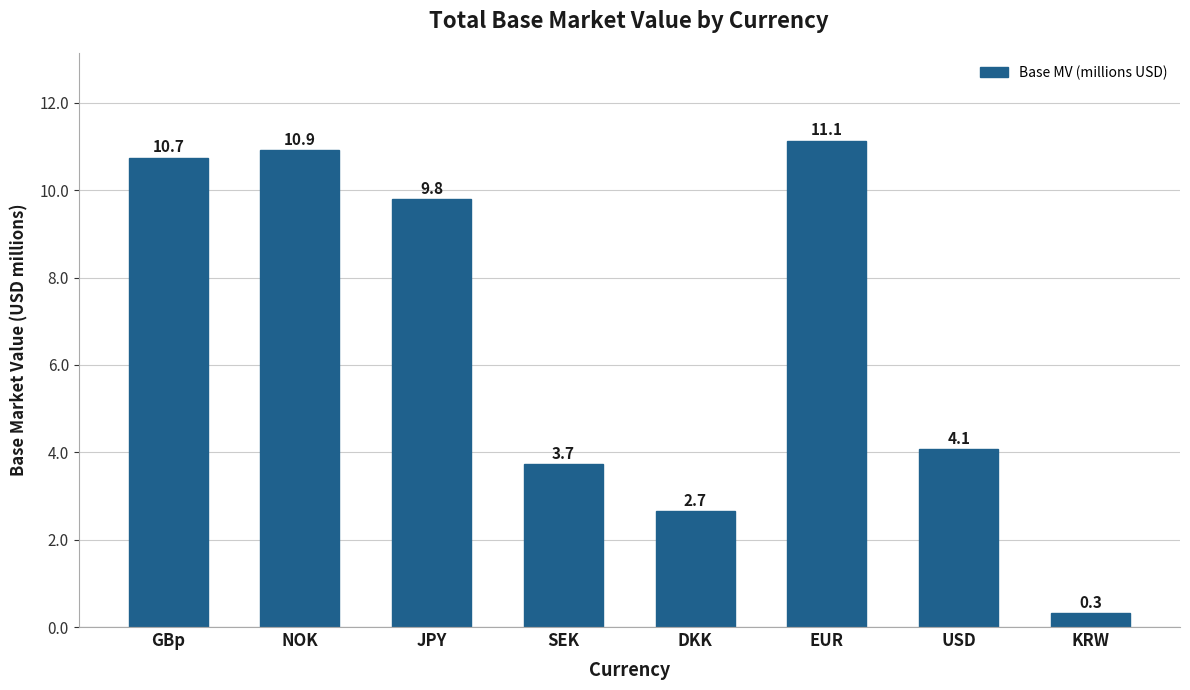

What is the change in value from DKK to KRW?

-2.3